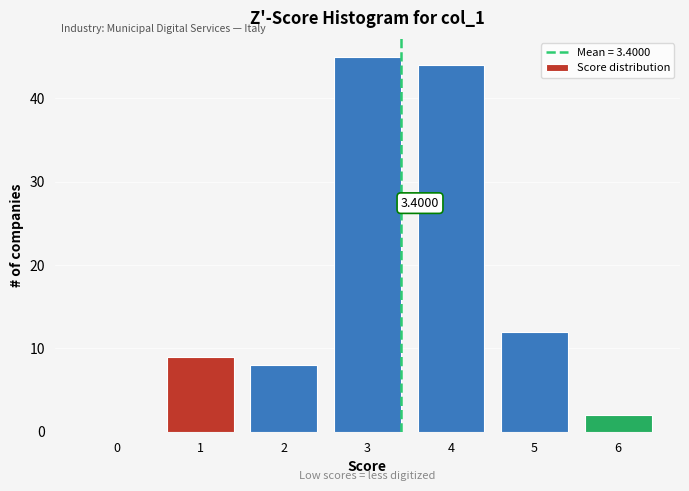

Which range on the x-axis has the tallest bar?

2.5 to 3.5